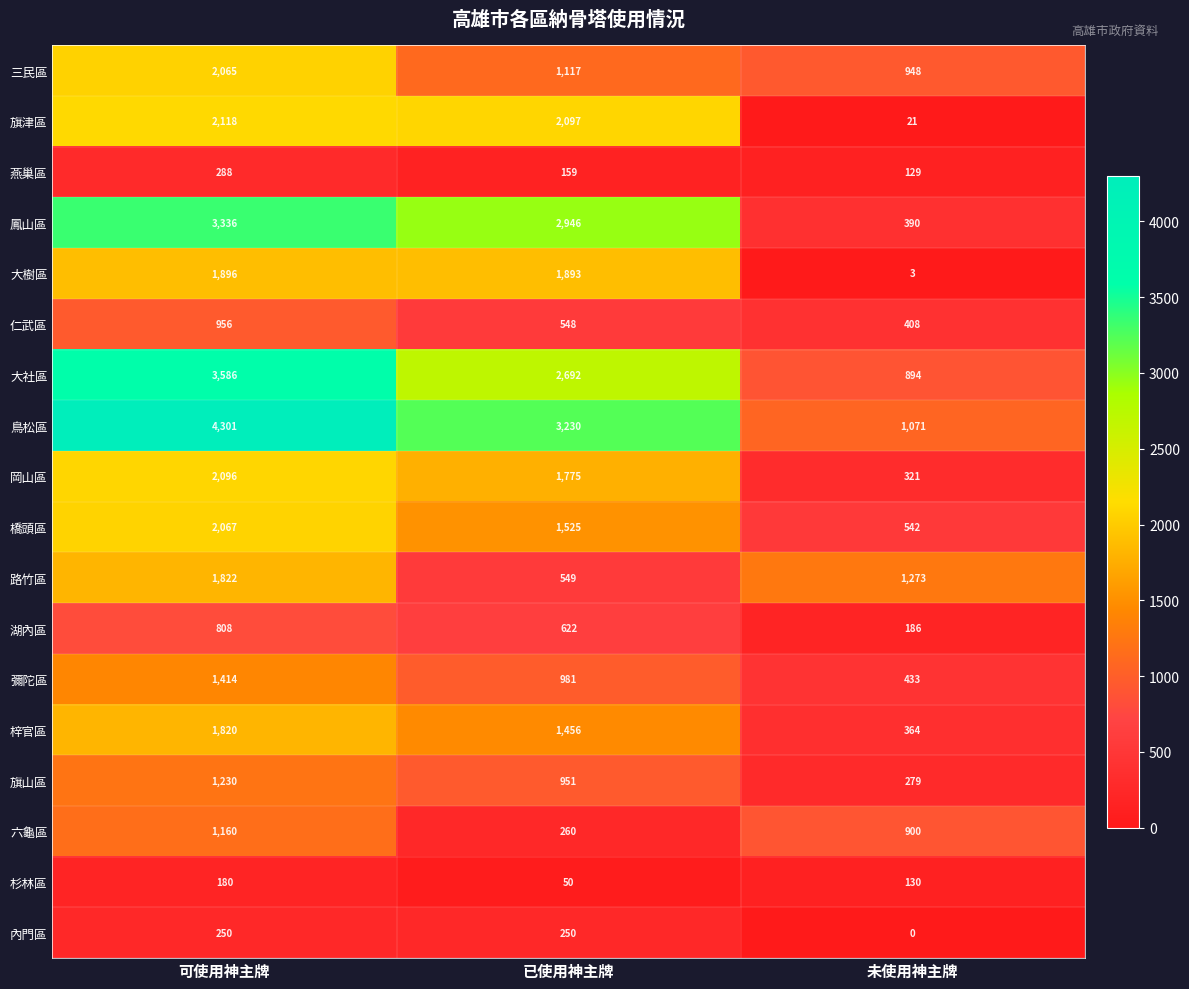

Which series has the largest range (max minus min)?

鳥松區